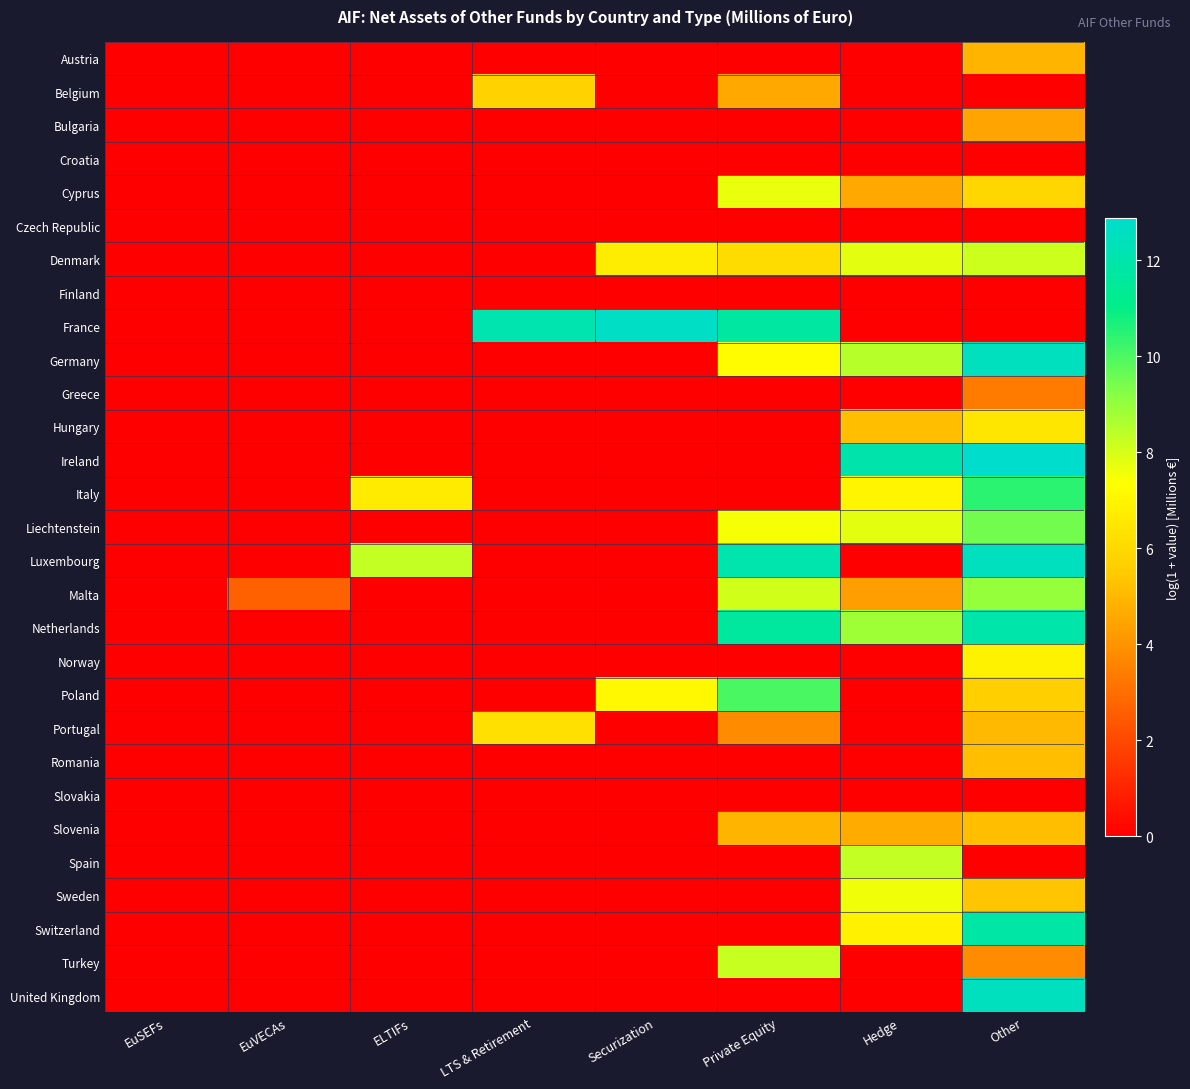

Which label corresponds to the largest value in the chart?

Other